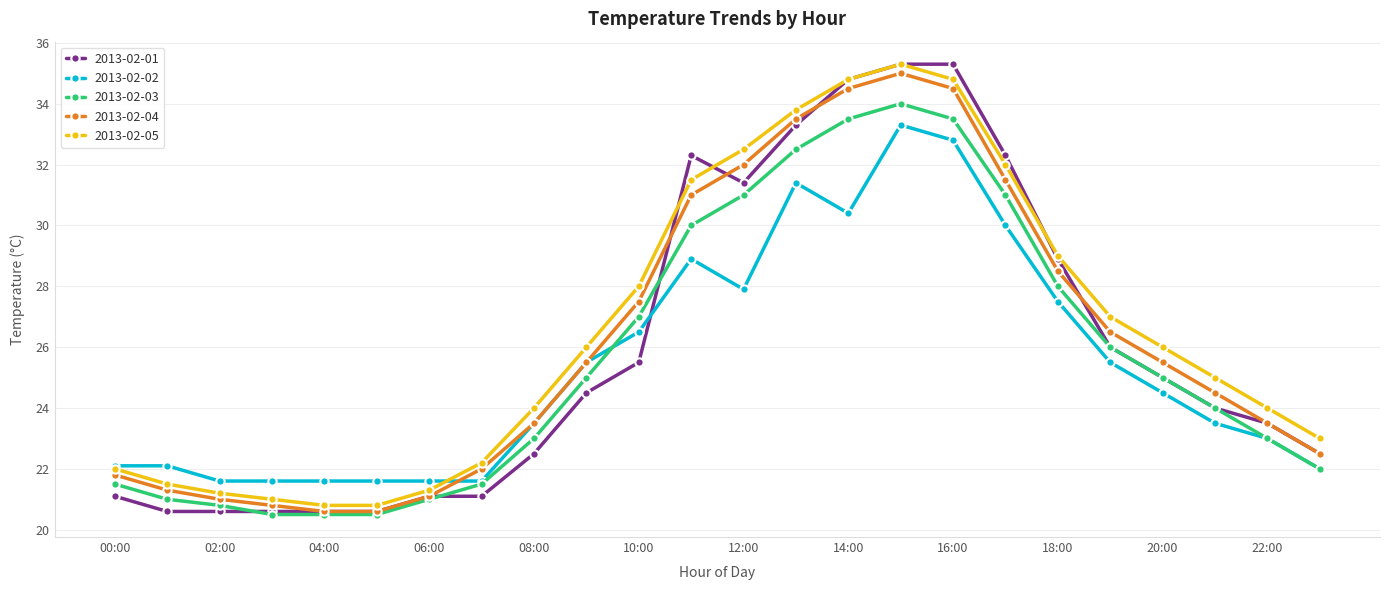

What is the difference between the maximum and minimum values in the 2013-02-01 series?

14.7